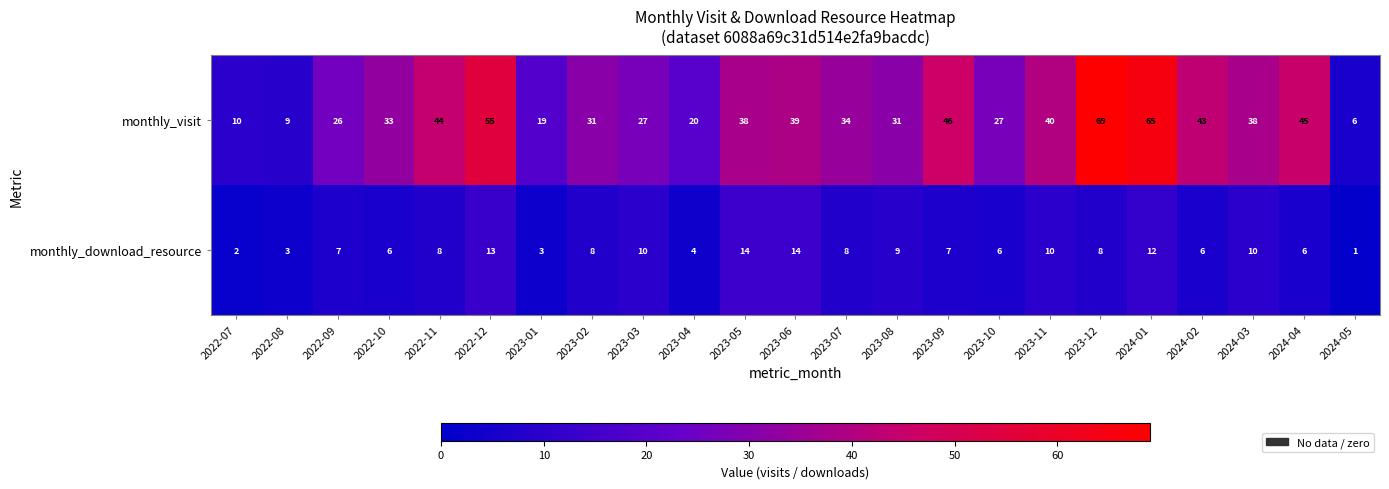

Where does the monthly_visit series first go above 34?

2022-11